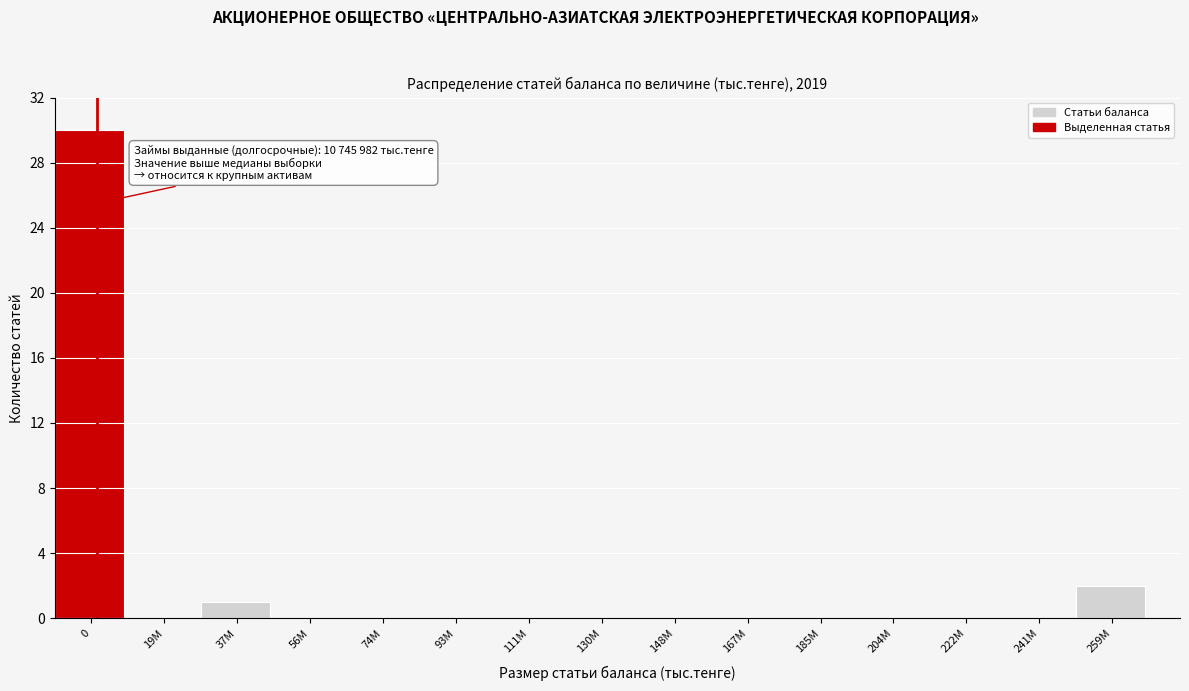

Reading left to right, extract all data points from this chart.

0=30	19M=0	37M=1	56M=0	74M=0	93M=0	111M=0	130M=0	148M=0	167M=0	185M=0	204M=0	222M=0	241M=0	259M=2